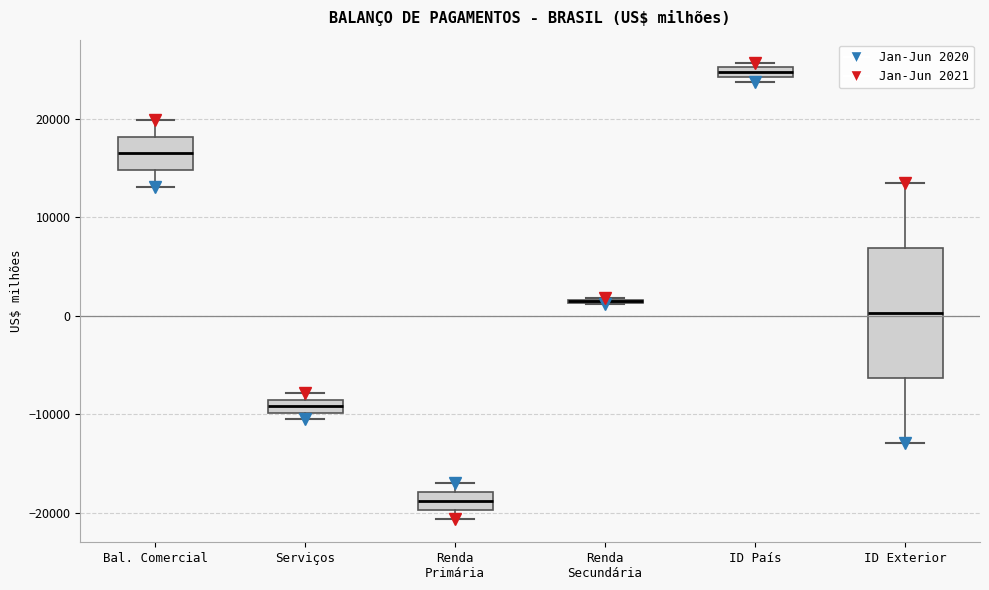

Which box is the tallest, from its lower edge to its upper edge?

ID Exterior